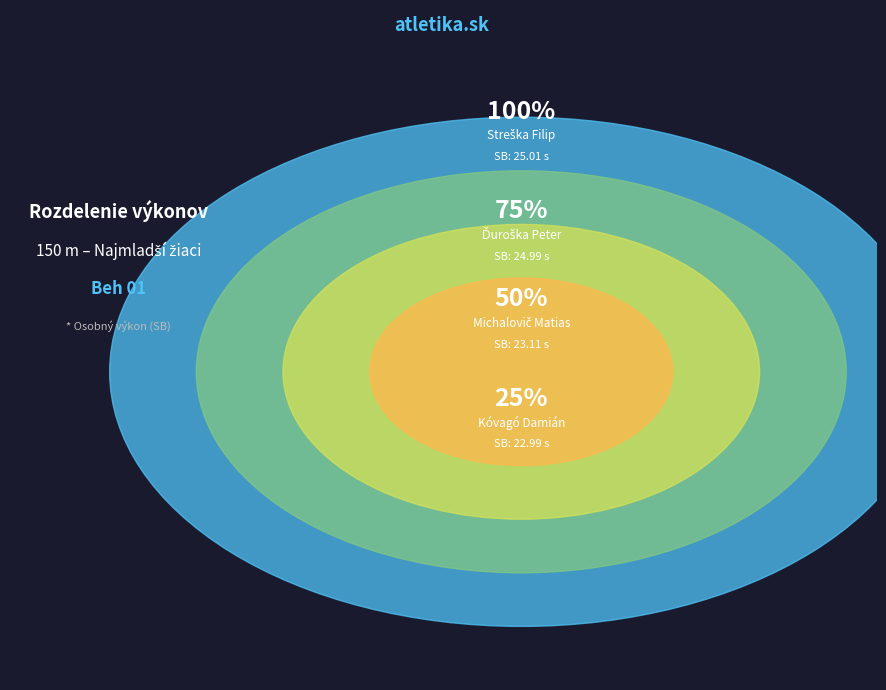

How many slices are in this pie chart?

4